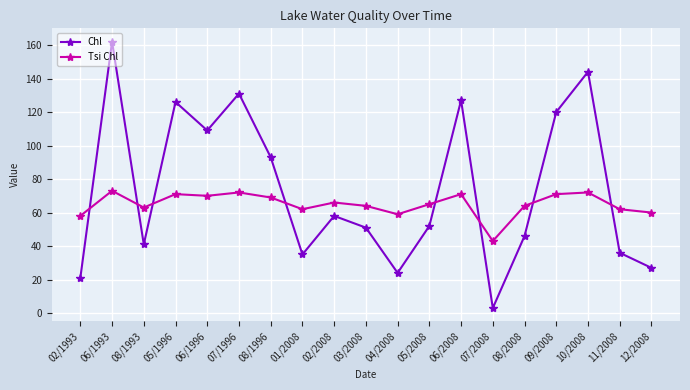

What is the label of the 14th point from the right?

07/1996